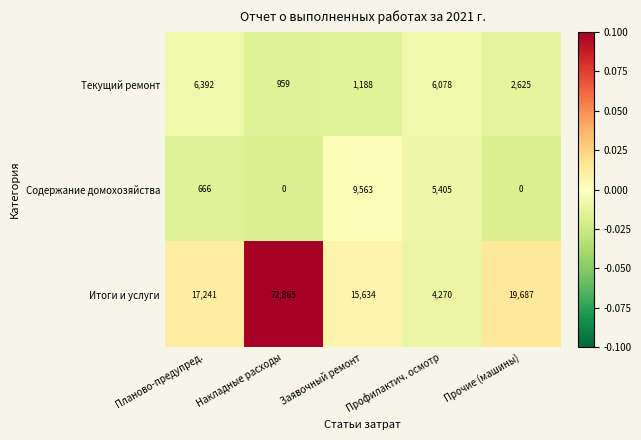

The value of Содержание домохозяйства at Профилактич. осмотр is 8824. True or false?

False